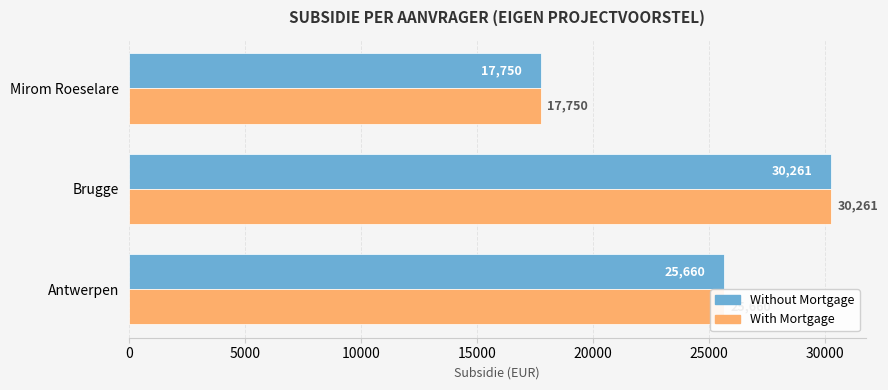

The Without Mortgage series shows 26776 at Mirom Roeselare. True or false?

False